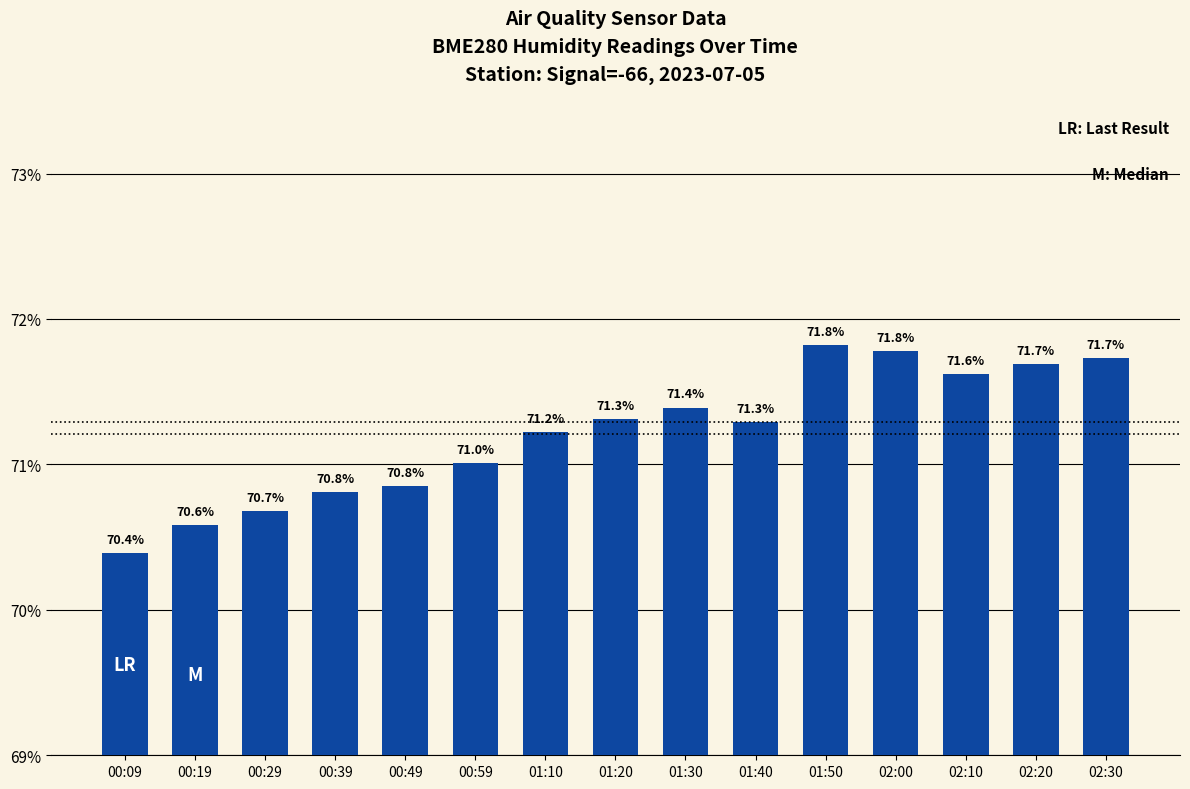

Approximately how many times larger is the value at 01:30 compared to 01:50?

1.0